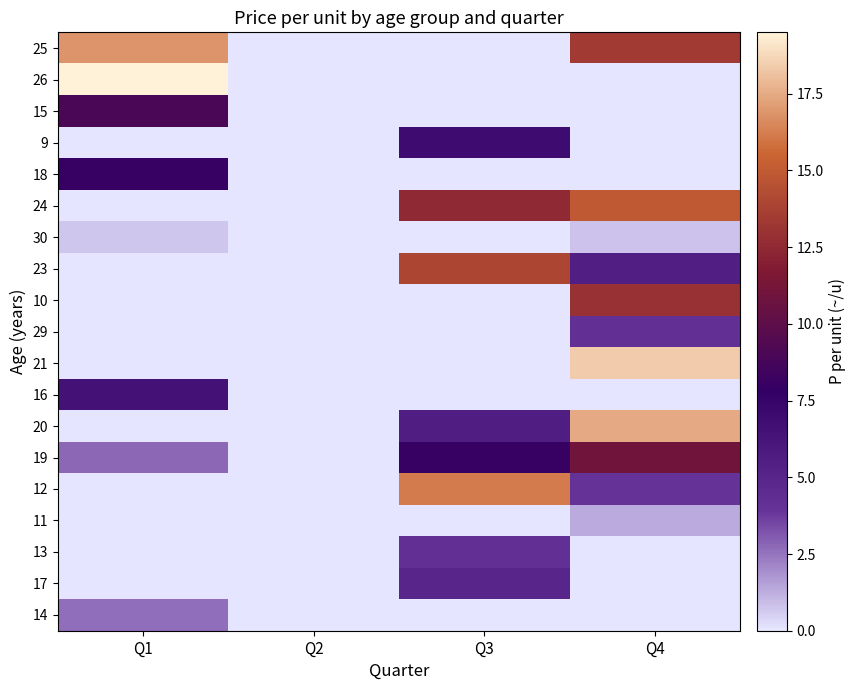

Which label corresponds to the largest value in the chart?

Q1